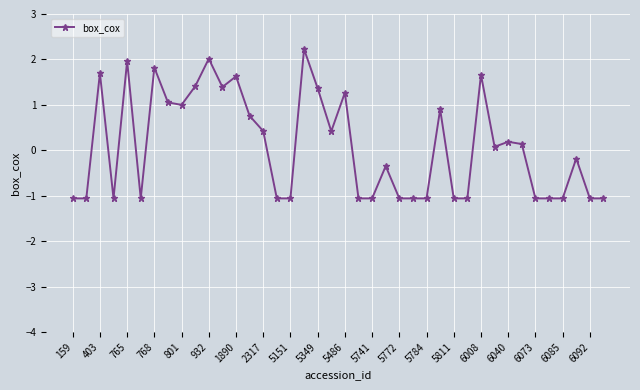

What is the sum of all values?

3.8